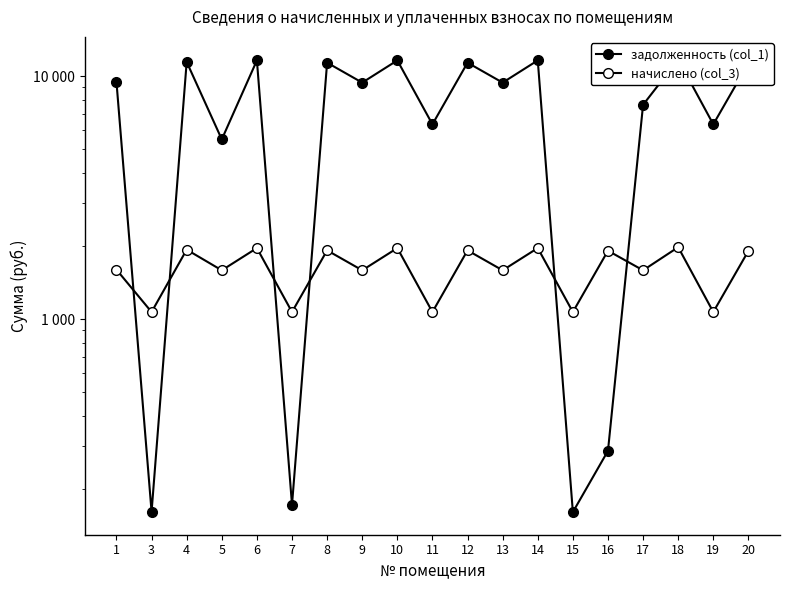

Is it true that начислено (col_3) equals 1069.2 at 11?

True